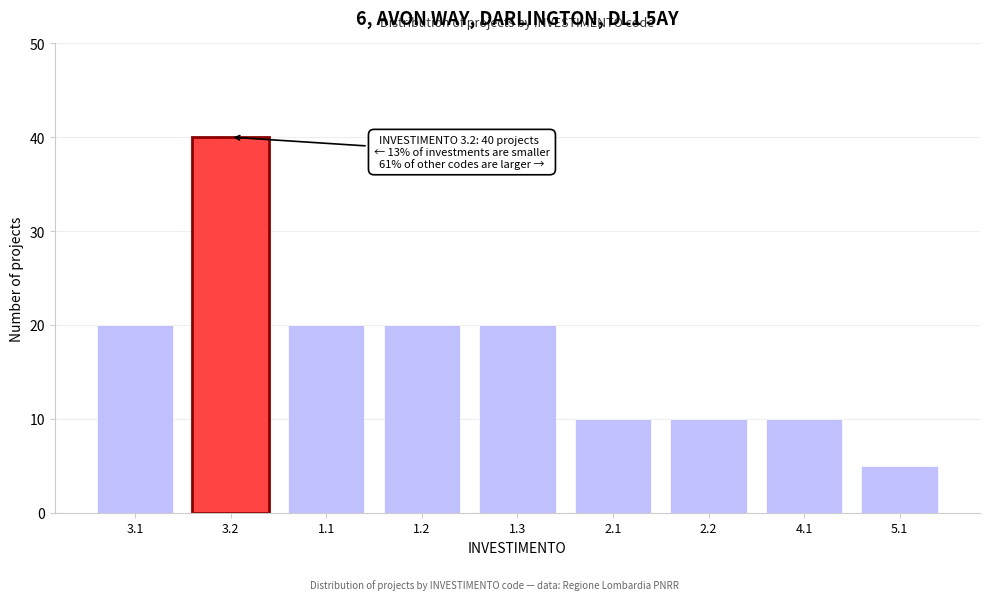

Reading right to left, what are all the values shown in this chart?

5.1=5	4.1=10	2.2=10	2.1=10	1.3=20	1.2=20	1.1=20	3.2=40	3.1=20